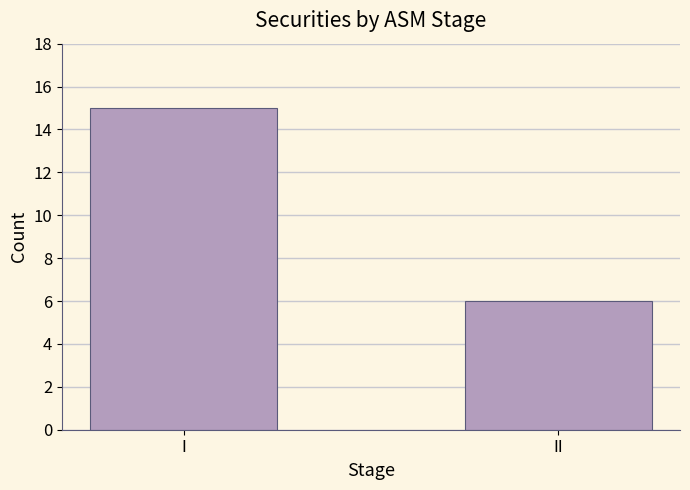

Does the chart contain stacked bars?

No